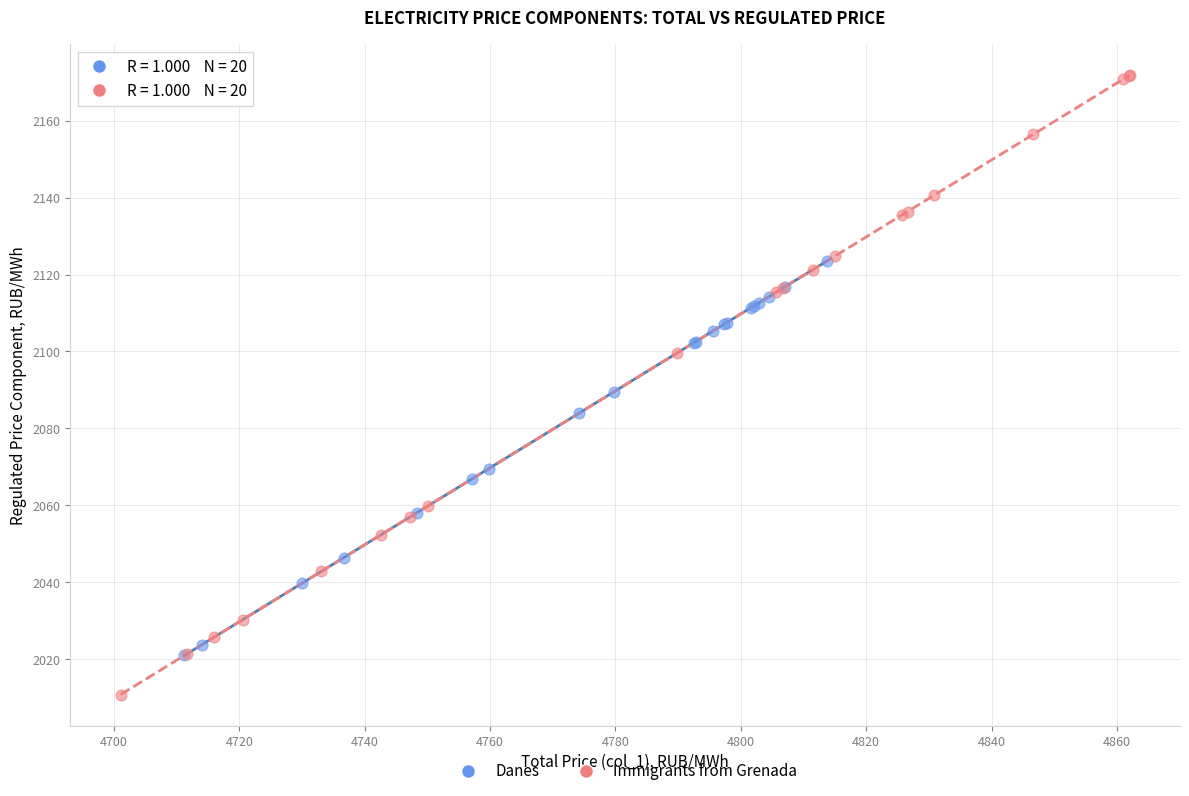

Which series contains the lowest Y value?

Immigrants from Grenada